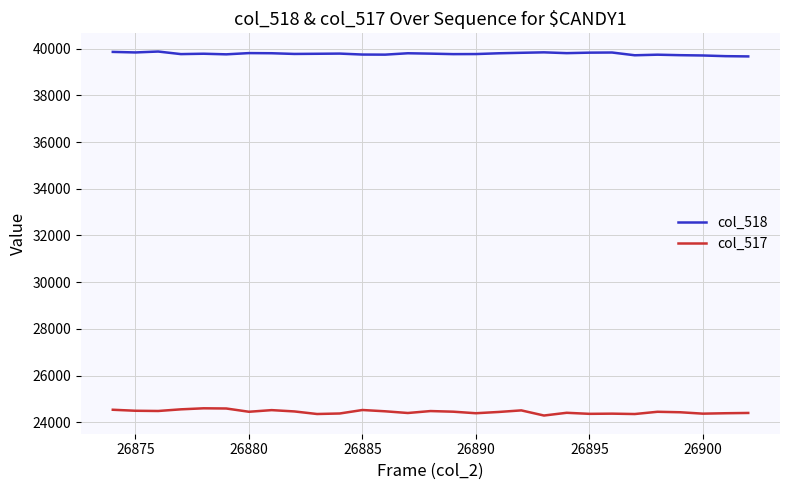

Which series has the largest total across all categories?

col_518